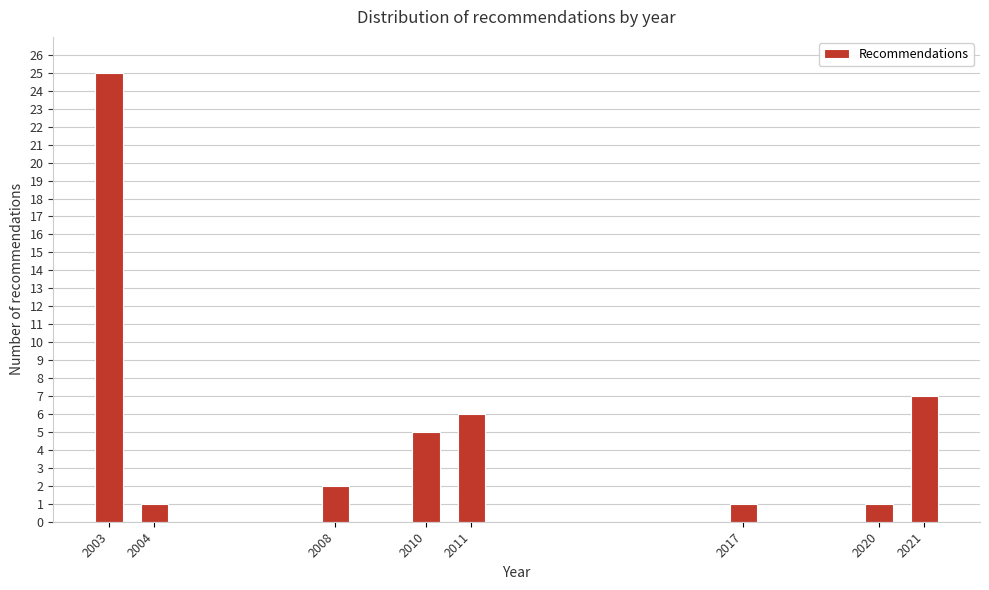

Reading left to right, extract all data points from this chart.

2003=25	2004=1	2008=2	2010=5	2011=6	2017=1	2020=1	2021=7